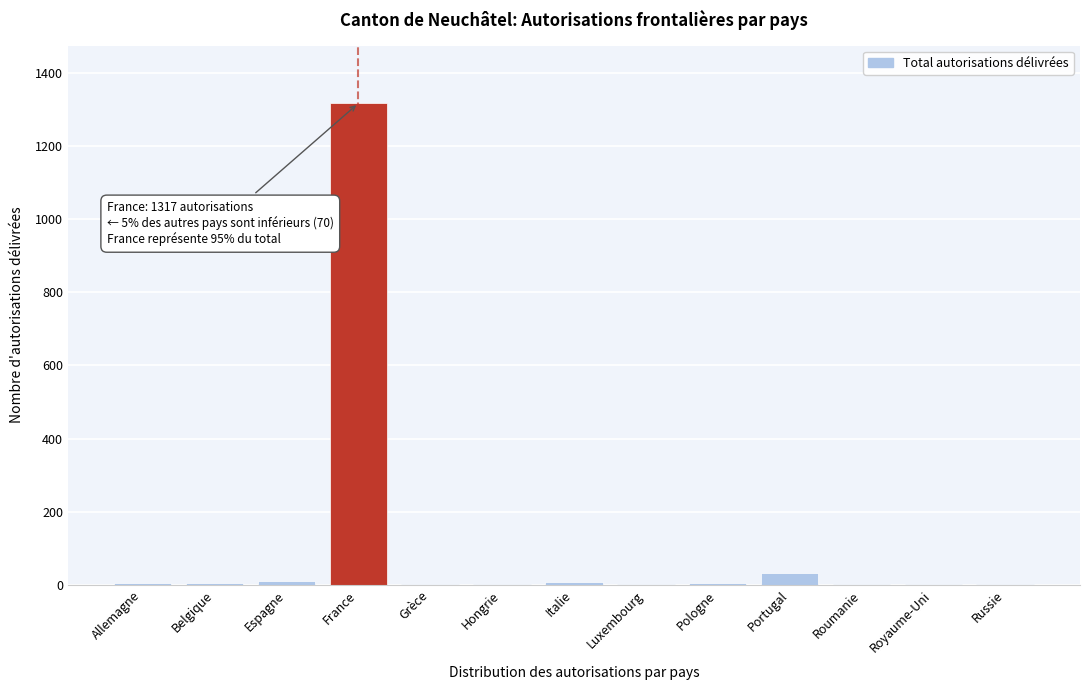

The value at Portugal is 31. True or false?

True